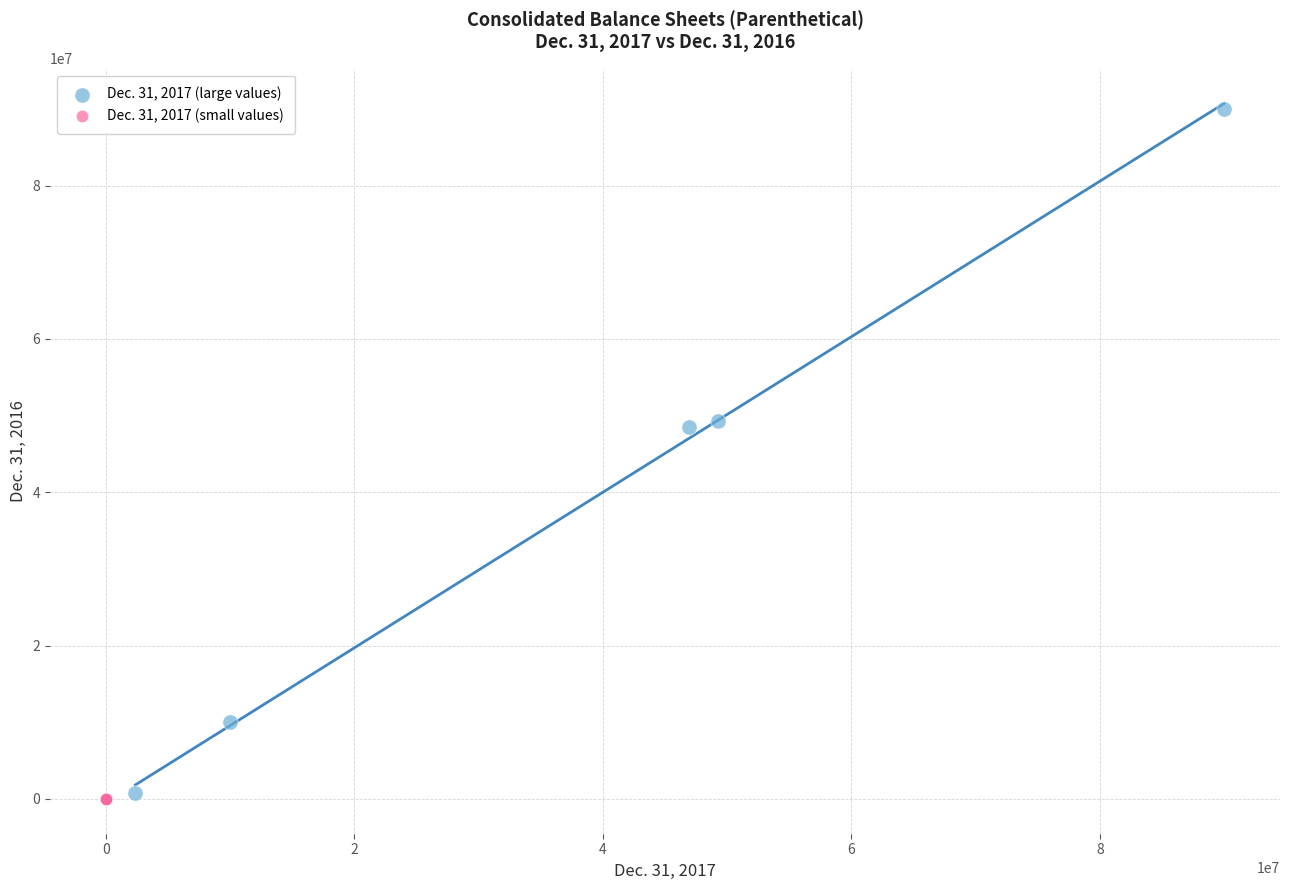

Which series reaches the maximum Y coordinate?

Dec. 31, 2017 (large values)